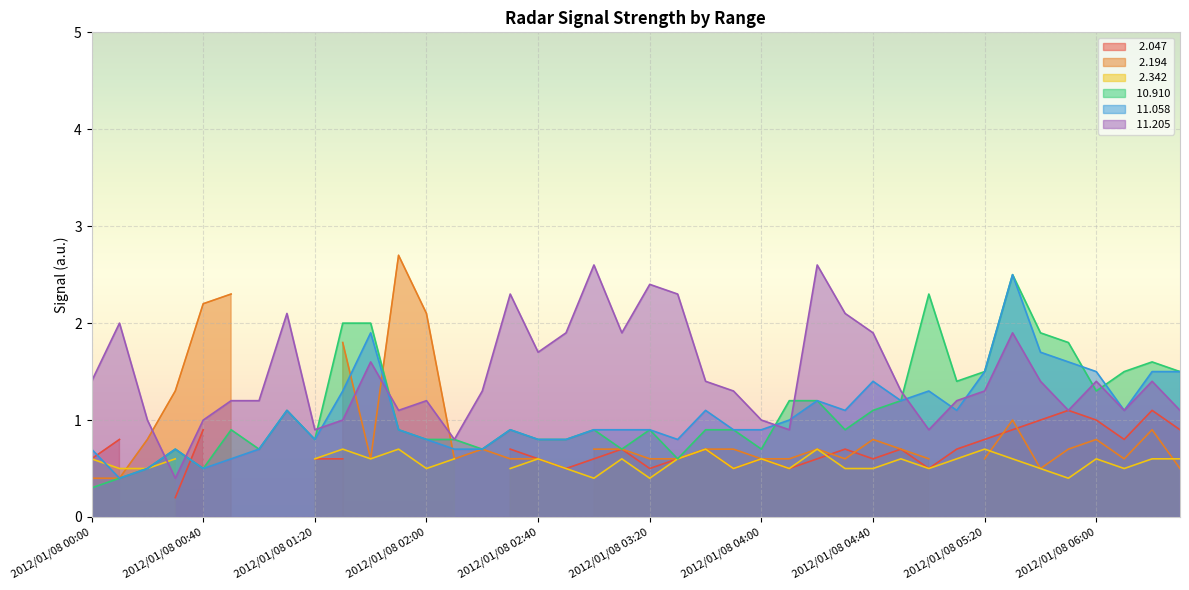

The value of  11.205 at 2012/01/08 05:00 is 0.9. True or false?

True